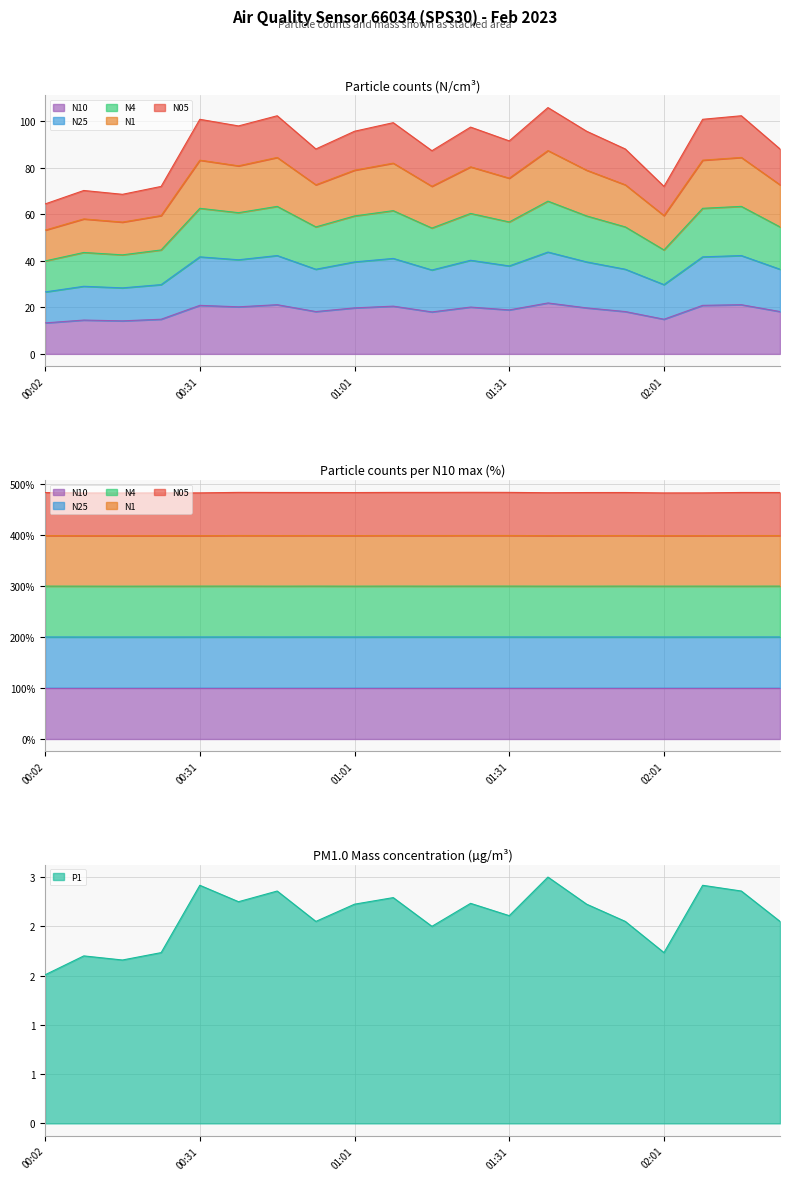

At which label does N4 reach its minimum?

00:02